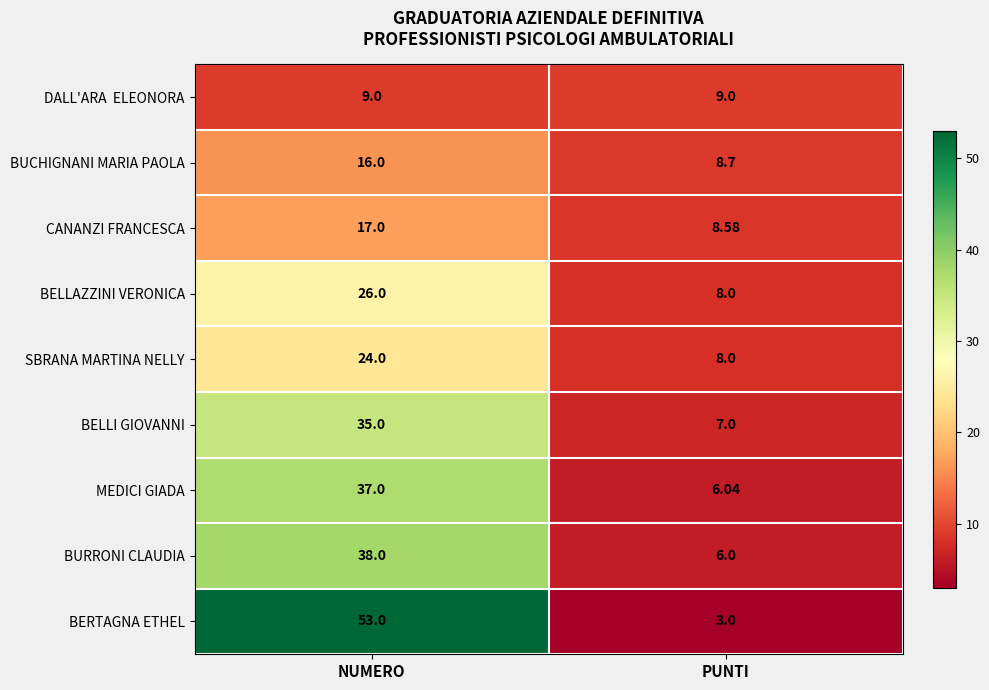

Where is MEDICI GIADA nearest to the value 21?

PUNTI